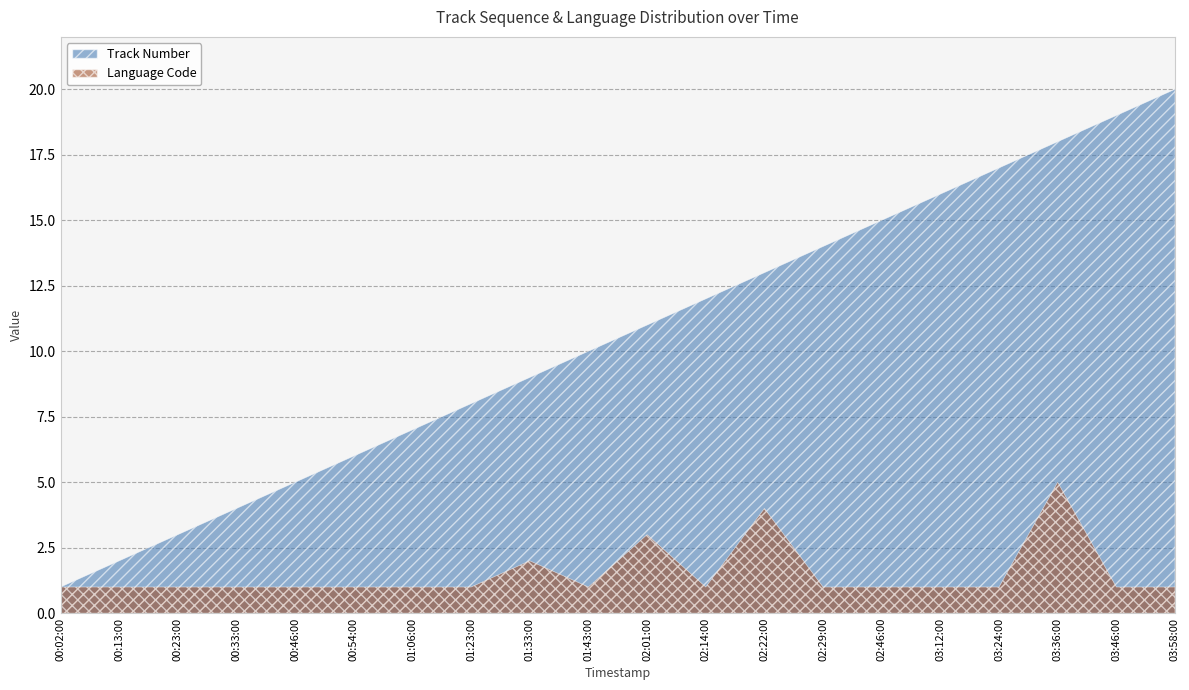

Reading left to right, list all the values displayed in this chart.

Track Number: 00:02:00=1	00:13:00=2	00:23:00=3	00:33:00=4	00:46:00=5	00:54:00=6	01:06:00=7	01:23:00=8	01:33:00=9	01:43:00=10	02:01:00=11	02:14:00=12	02:22:00=13	02:29:00=14	02:46:00=15	03:12:00=16	03:24:00=17	03:36:00=18	03:46:00=19	03:58:00=20
Language Code: 00:02:00=1	00:13:00=1	00:23:00=1	00:33:00=1	00:46:00=1	00:54:00=1	01:06:00=1	01:23:00=1	01:33:00=2	01:43:00=1	02:01:00=3	02:14:00=1	02:22:00=4	02:29:00=1	02:46:00=1	03:12:00=1	03:24:00=1	03:36:00=5	03:46:00=1	03:58:00=1